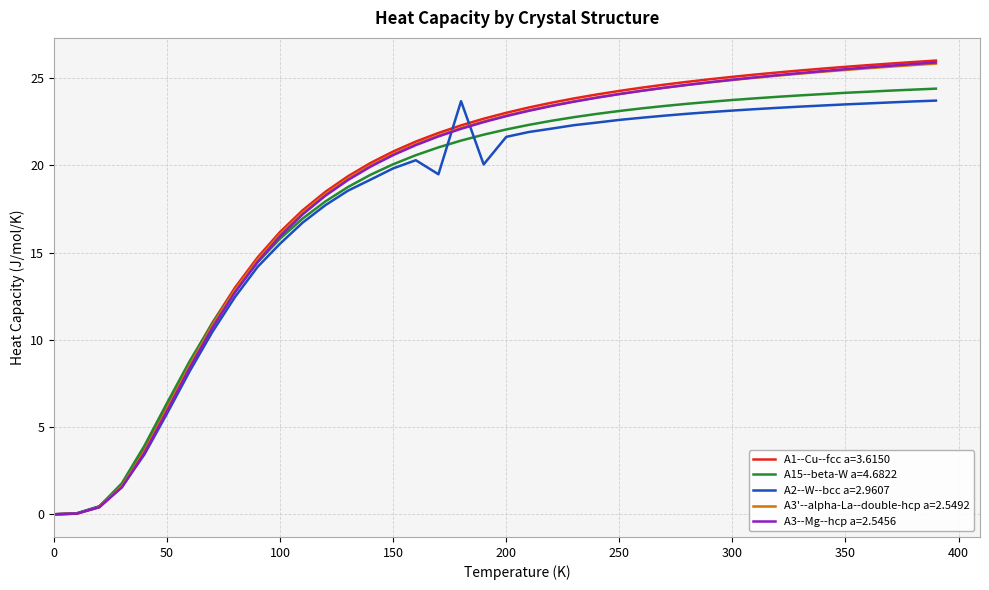

Which series has the widest spread of values?

A1--Cu--fcc a=3.6150